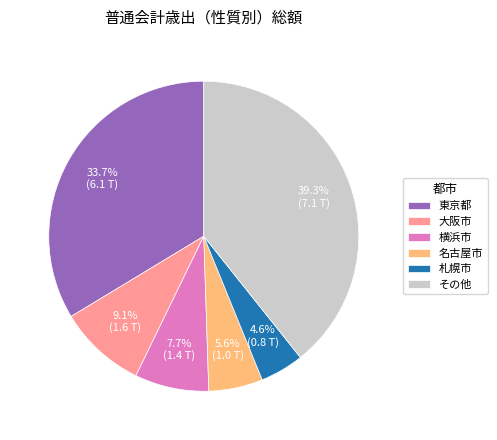

What percentage is NOT represented by 東京都?

66.3%